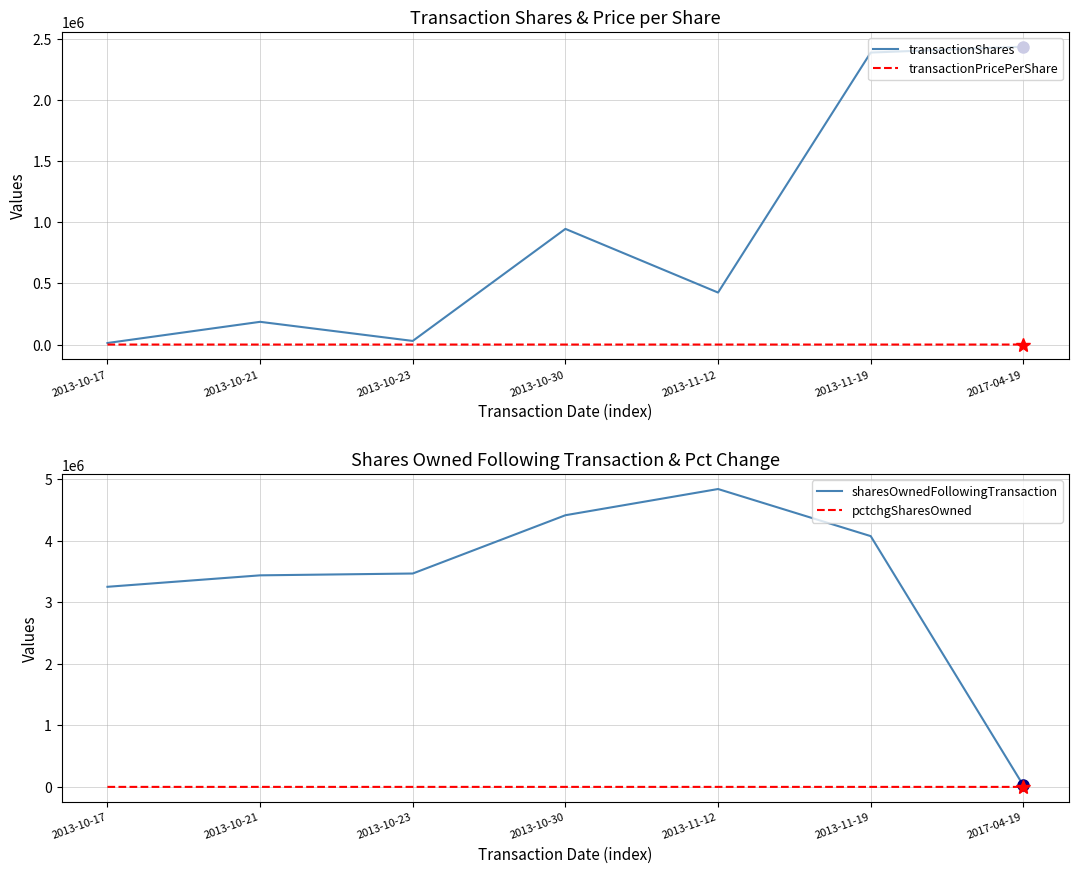

Between 2013-10-17 and 2013-10-30, which series saw the biggest shift?

sharesOwnedFollowingTransaction